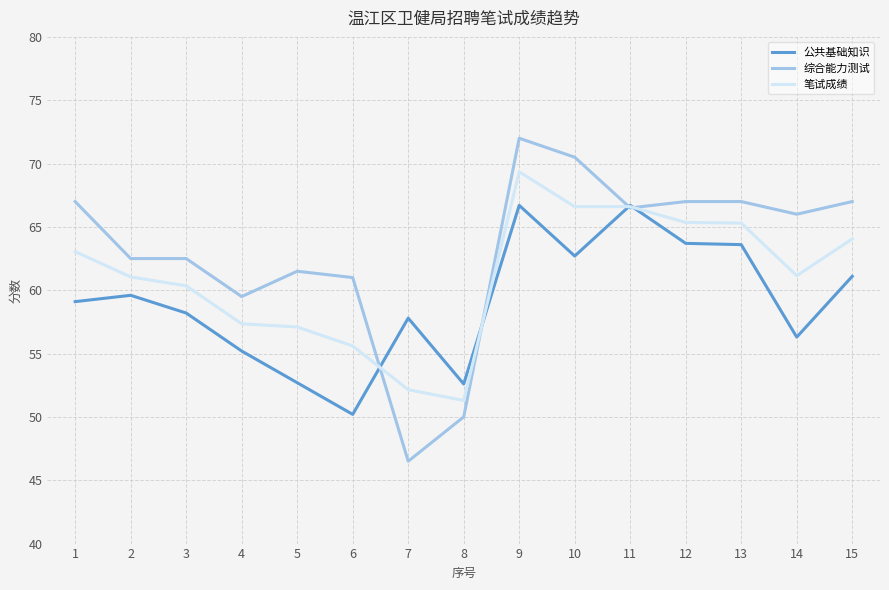

The 综合能力测试 series shows 32.9 at 1. True or false?

False